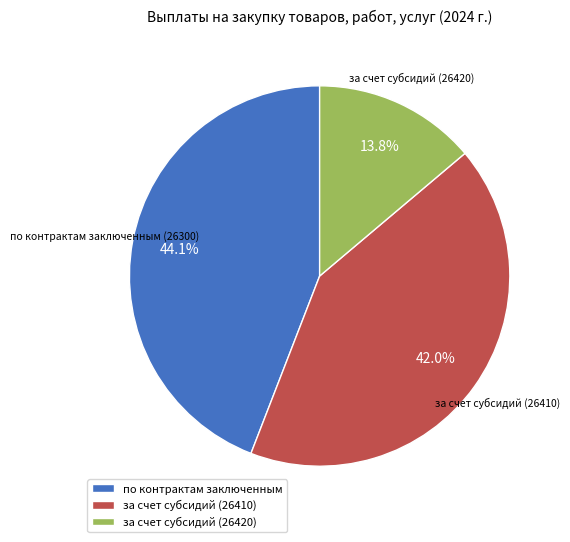

Approximately how many times larger is the value at по контрактам заключенным compared to за счет субсидий (26420)?

3.2